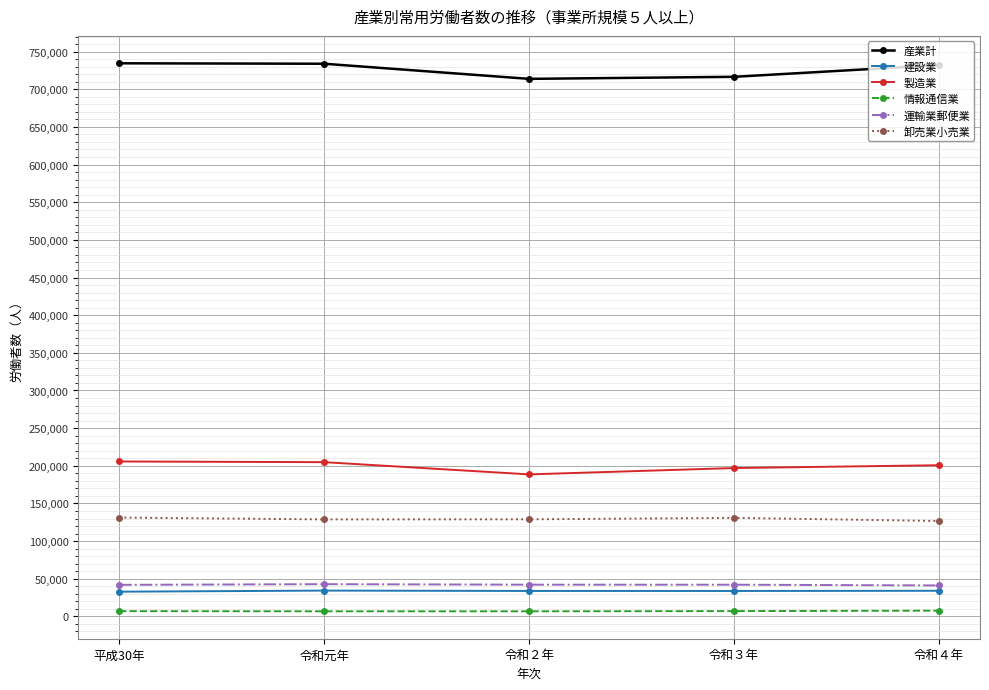

Rank the series at 令和４年 from highest to lowest value.

産業計, 製造業, 卸売業小売業, 運輸業郵便業, 建設業, 情報通信業